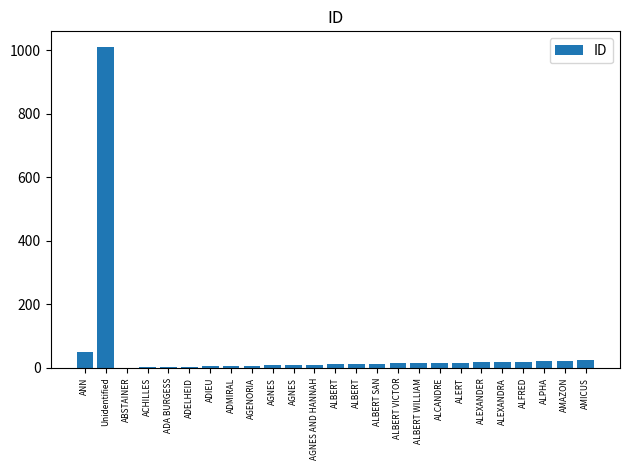

Are the bars horizontal?

No